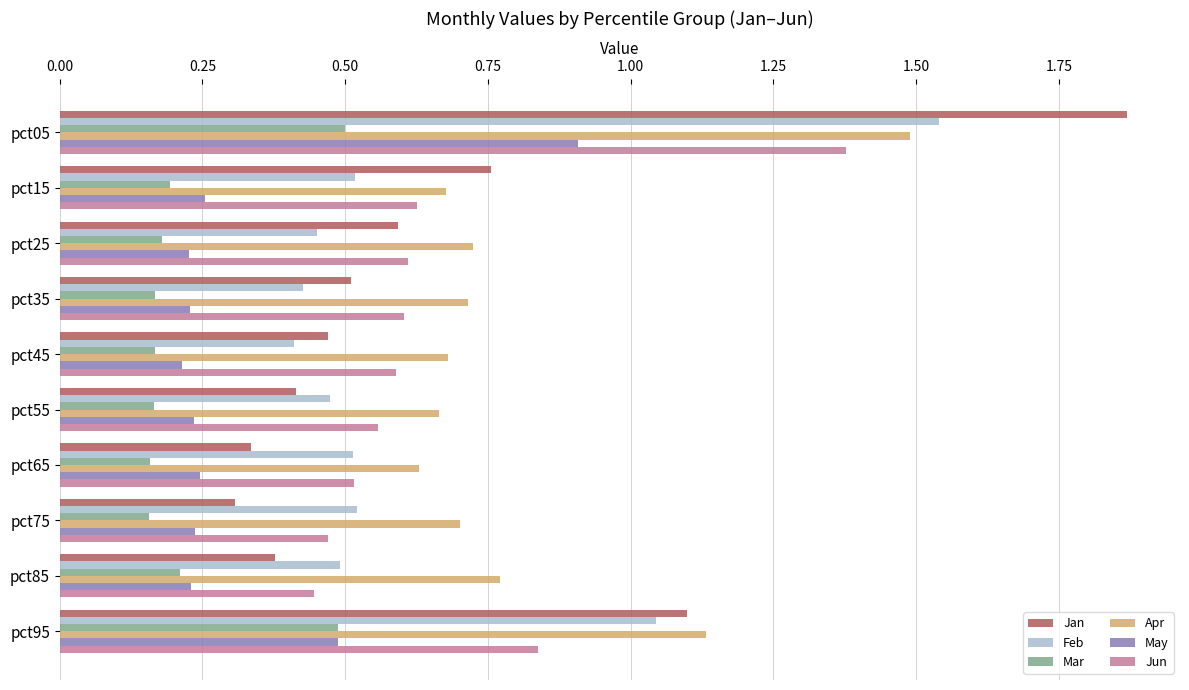

Where is Jan nearest to the value 1?

pct95